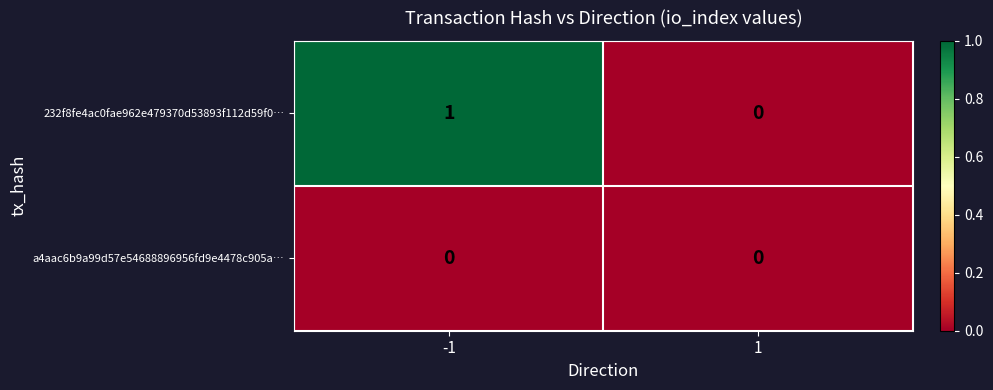

What is the total value across all series at -1?

1